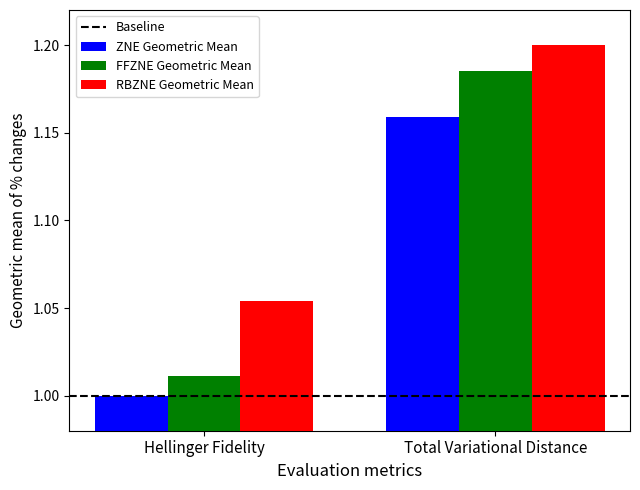

What is the total value across all series at Total Variational Distance?

3.5